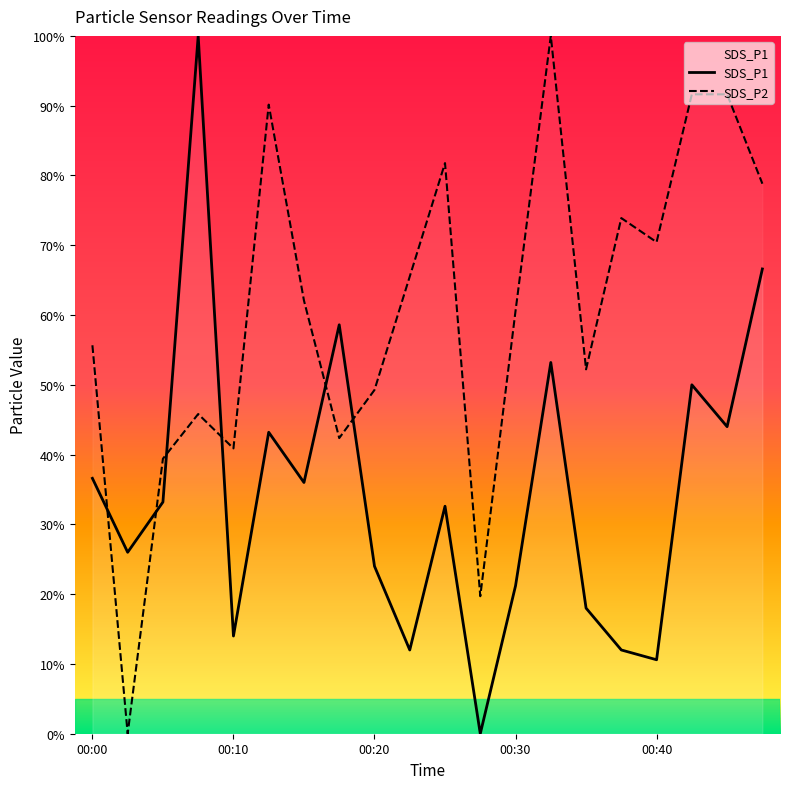

What is the greatest value displayed?

100.0